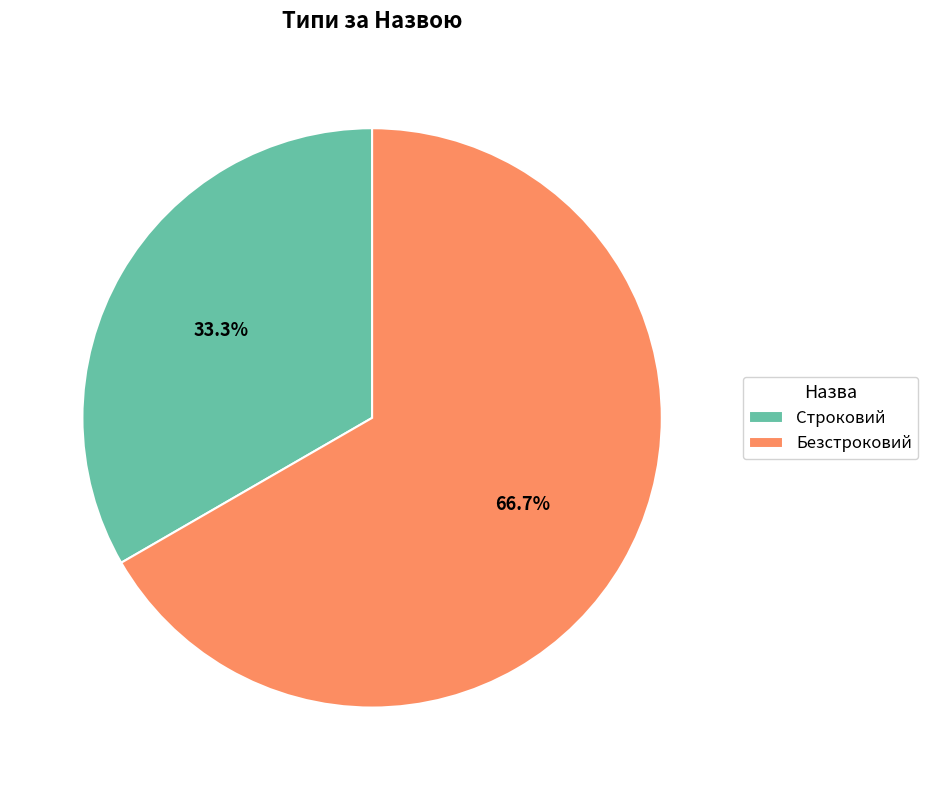

To the nearest percent, what is the difference between the Безстроковий and Строковий slice percentages?

33%